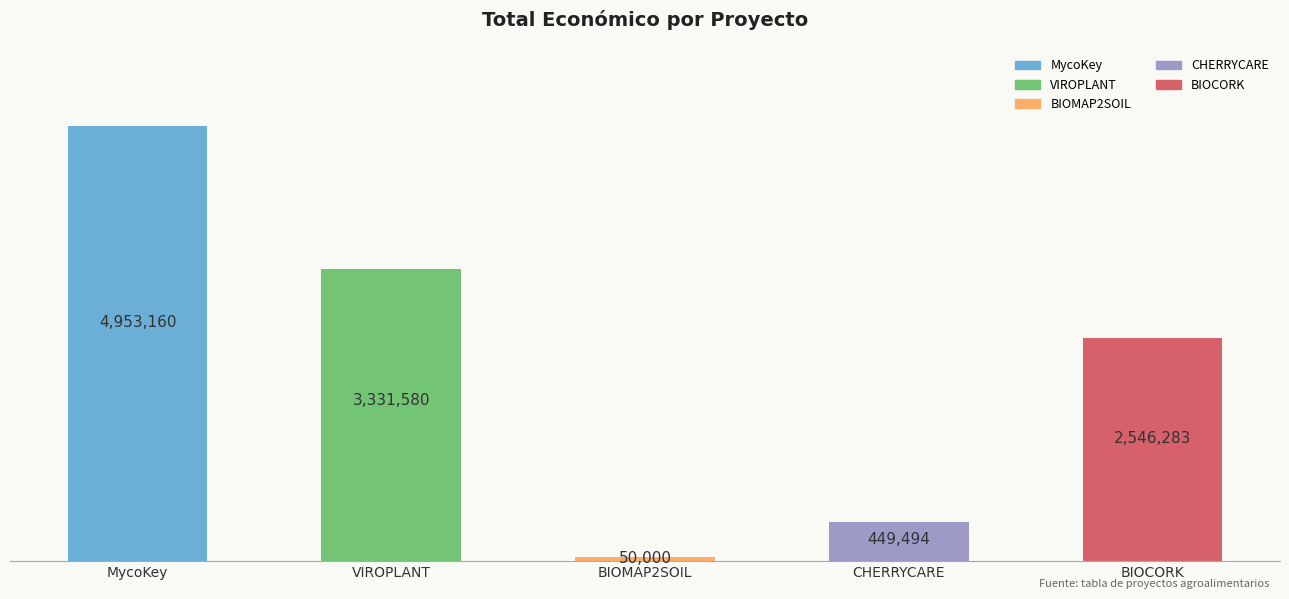

Rank the categories by value from lowest to highest.

BIOMAP2SOIL, CHERRYCARE, BIOCORK, VIROPLANT, MycoKey